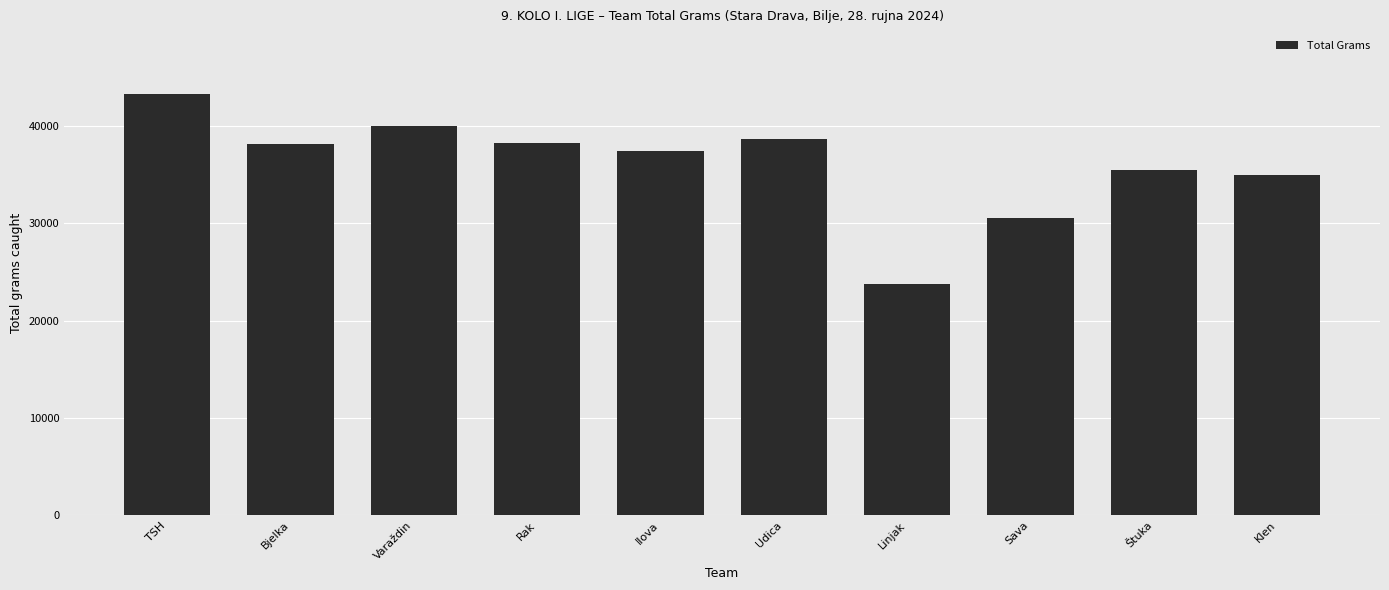

What is the minimum value shown in the chart?

23738